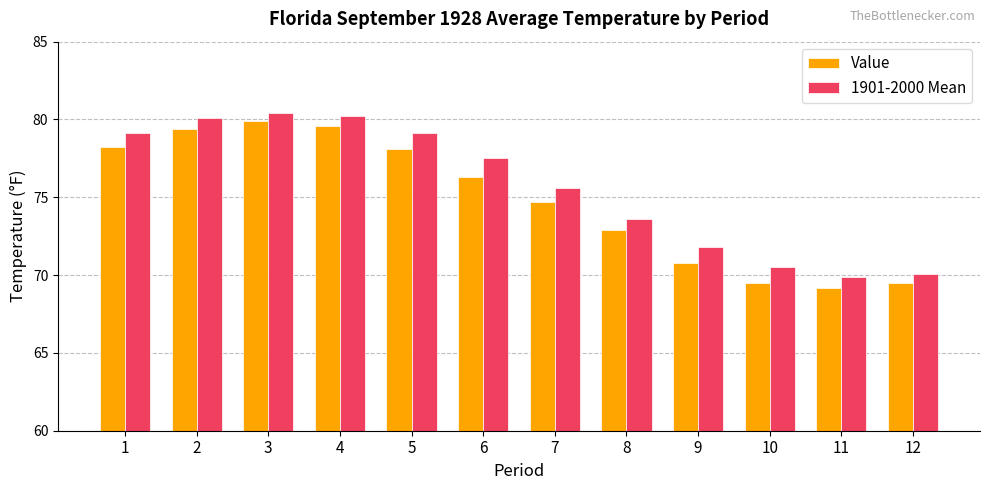

Which series has the largest range (max minus min)?

Value